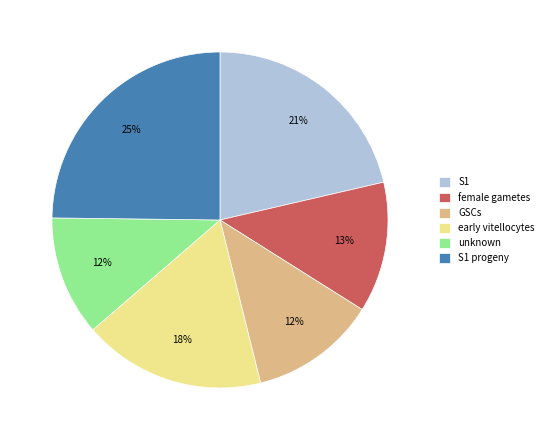

To the nearest percent, what percentage of the pie is unknown?

12%